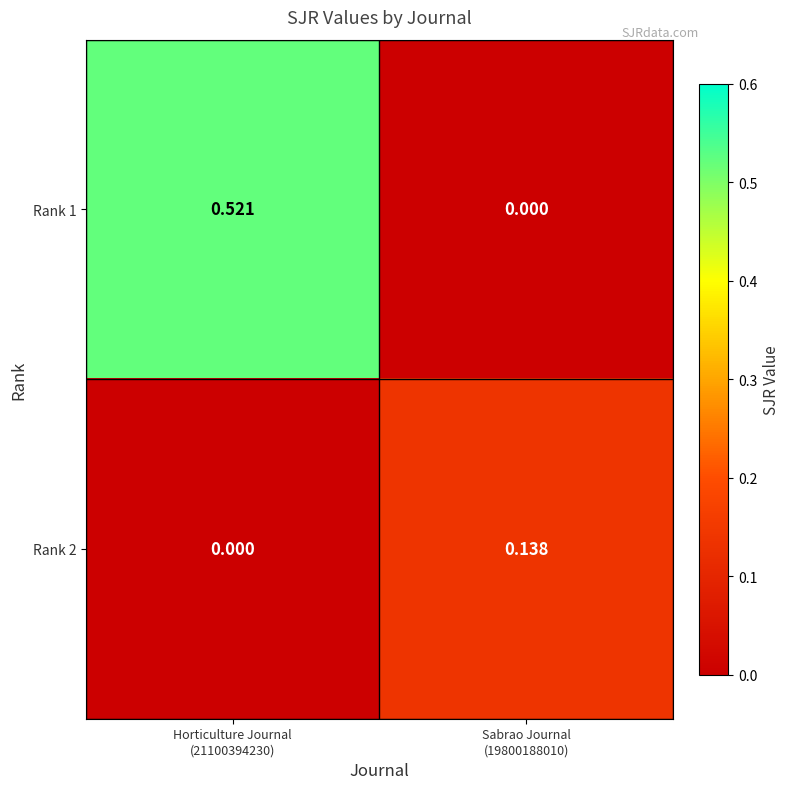

Reading right to left, transcribe all the data shown in this chart.

Rank 1: Sabrao Journal
(19800188010)=0.0	Horticulture Journal
(21100394230)=0.5
Rank 2: Sabrao Journal
(19800188010)=0.1	Horticulture Journal
(21100394230)=0.0